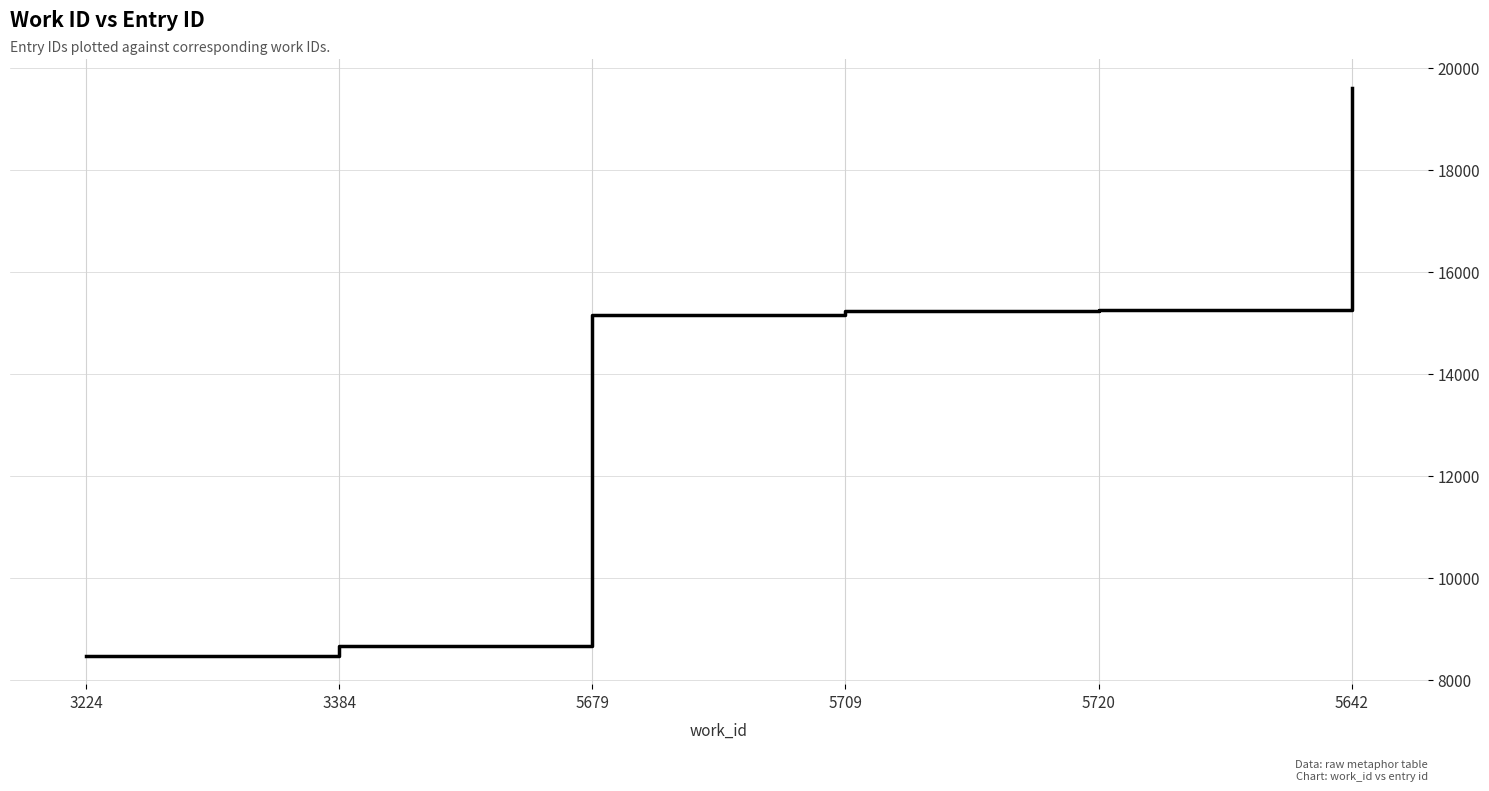

What is the sum of all values?

82388